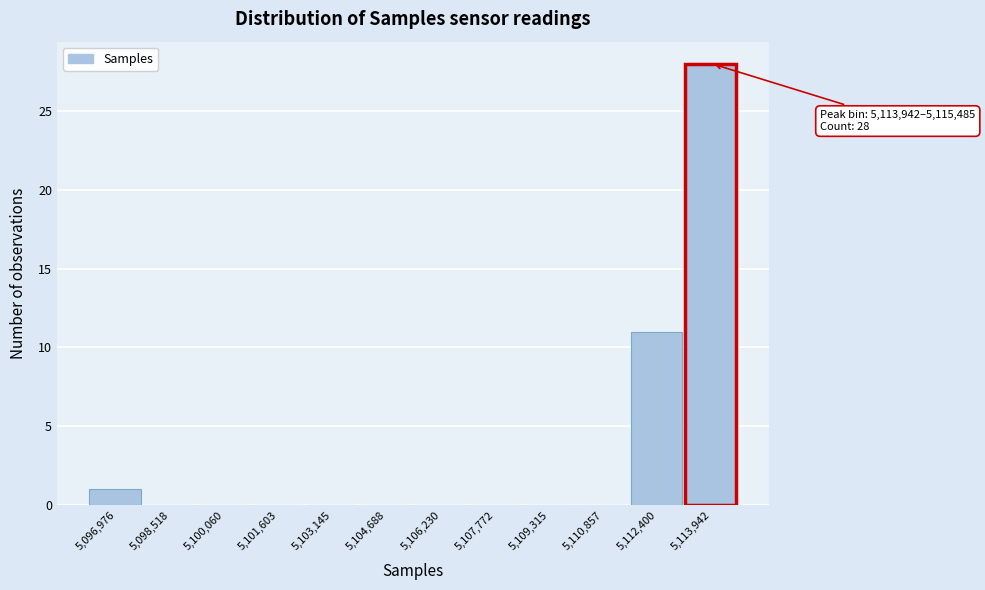

Reading left to right, transcribe all the data shown in this chart.

5,096,976=1	5,098,518=0	5,100,060=0	5,101,603=0	5,103,145=0	5,104,688=0	5,106,230=0	5,107,772=0	5,109,315=0	5,110,857=0	5,112,400=11	5,113,942=28